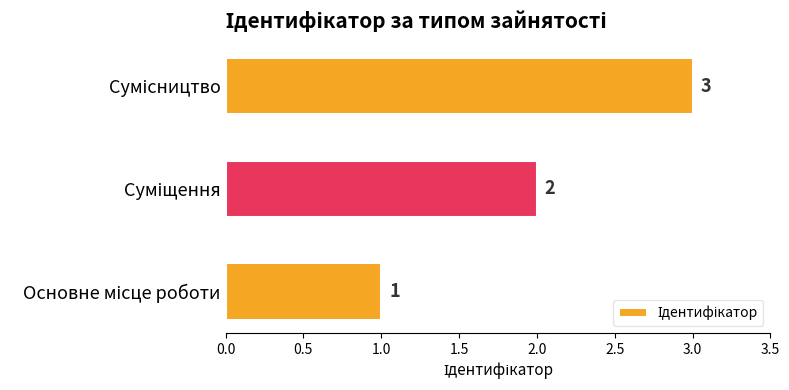

What is the greatest value displayed?

3